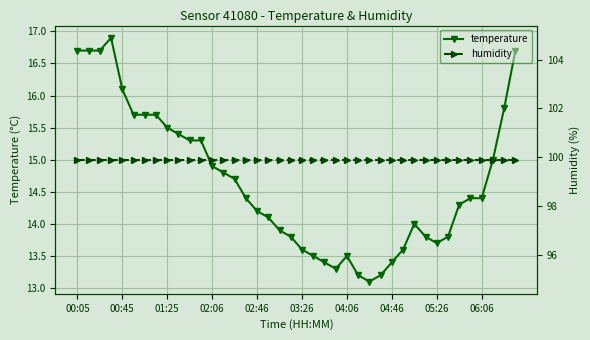

The humidity series shows 99.9 at 06:06. True or false?

True